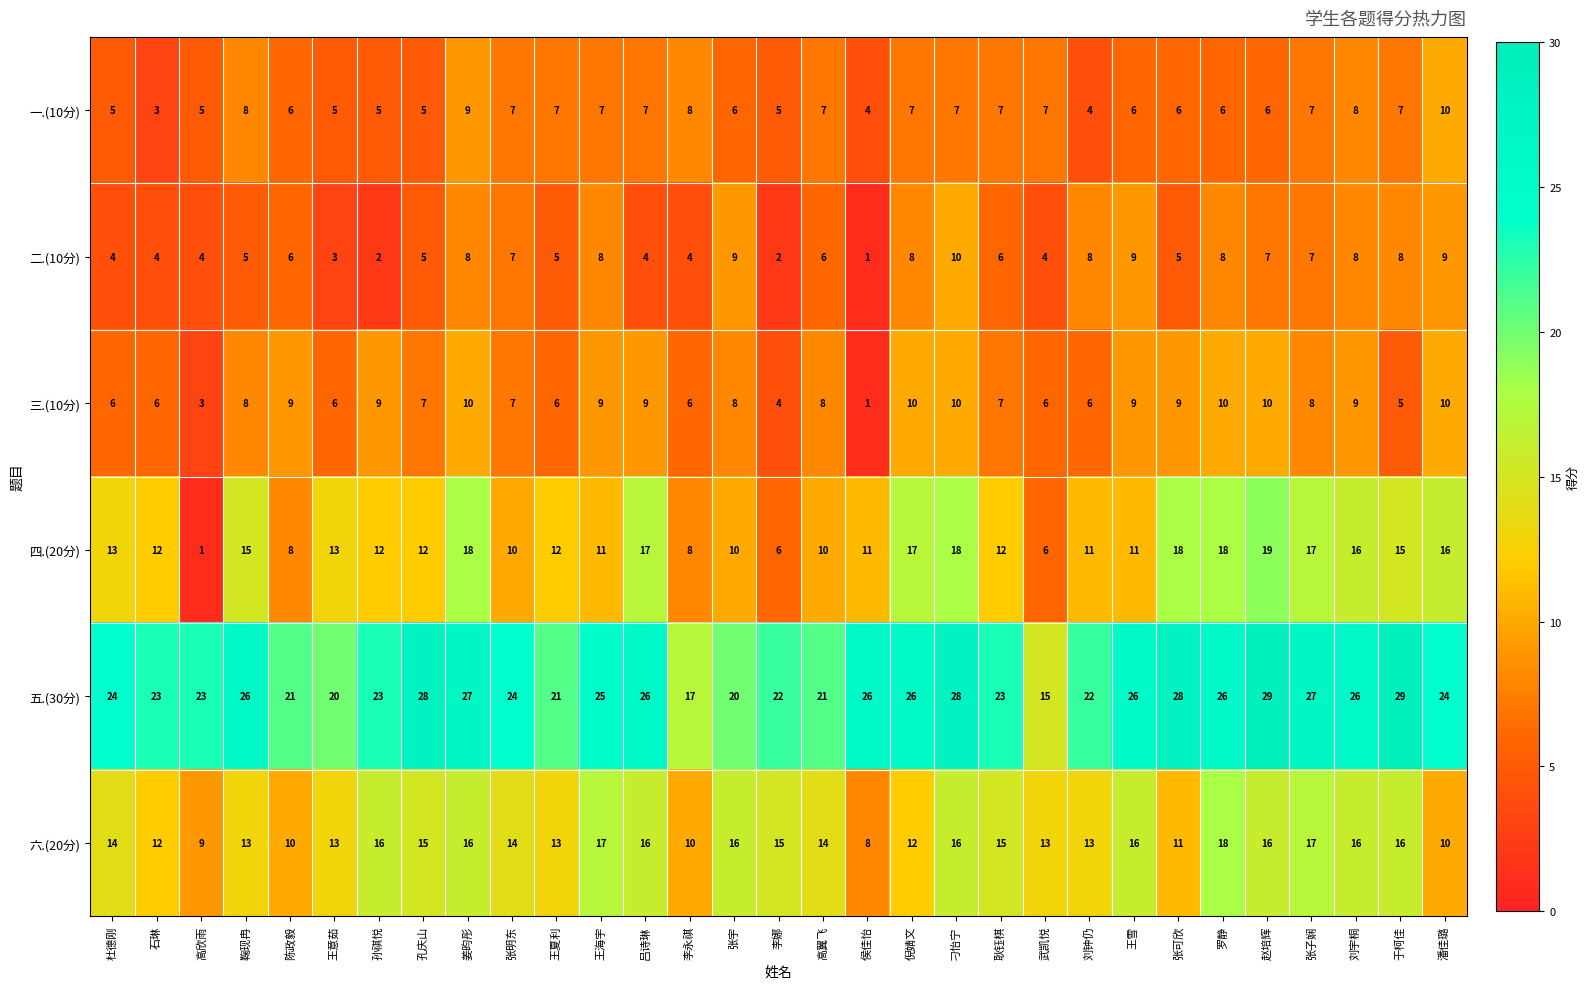

How many series are shown in this chart?

6